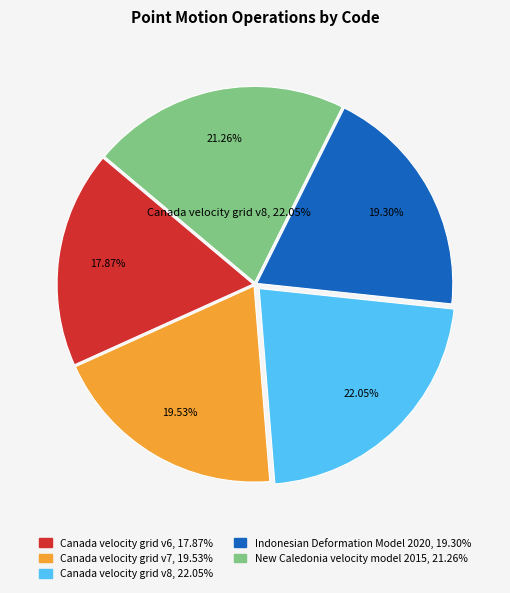

To the nearest percent, what percentage of the pie is Canada velocity grid v6?

18%